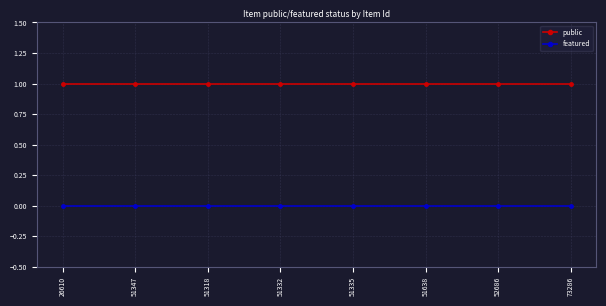

Is the value of public at 51335 greater than the value of featured at 51332?

Yes